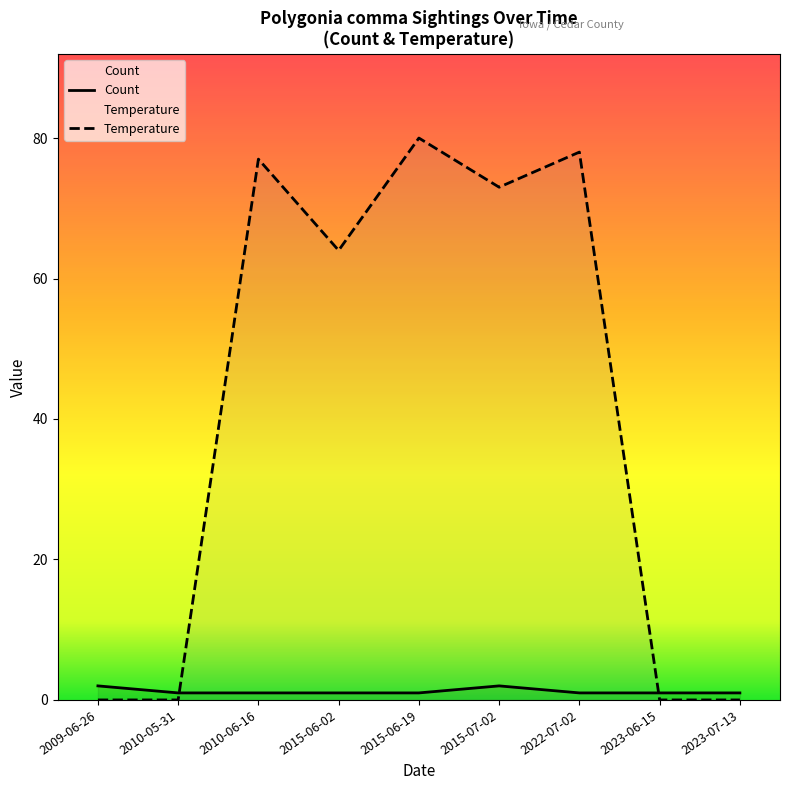

How many distinct data groups are displayed?

2